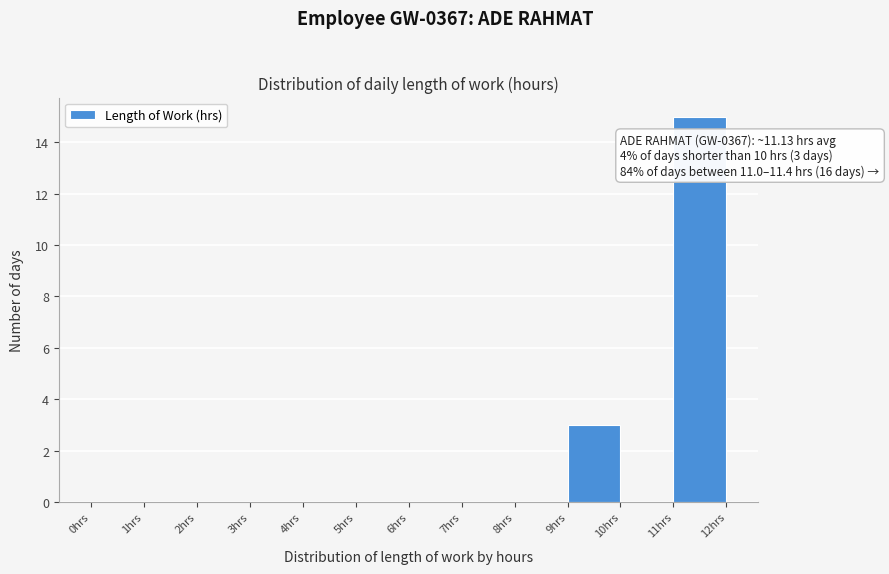

Which range on the x-axis has the tallest bar?

11 to 12